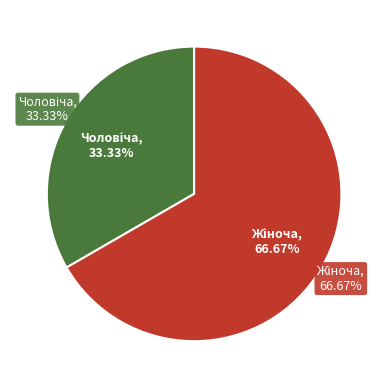

Is the sum of Чоловіча and Жіноча greater than half?

Yes